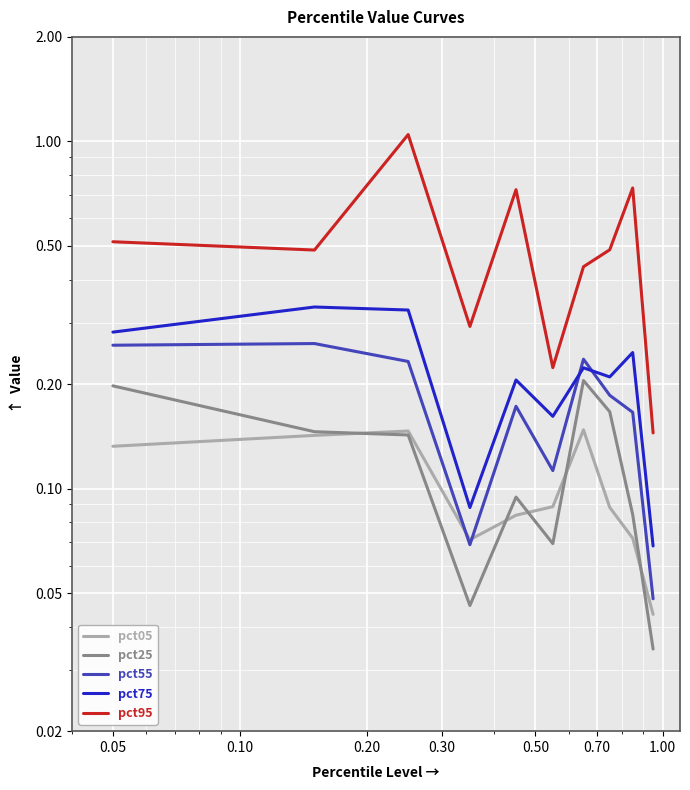

Which series has the largest total across all categories?

pct95